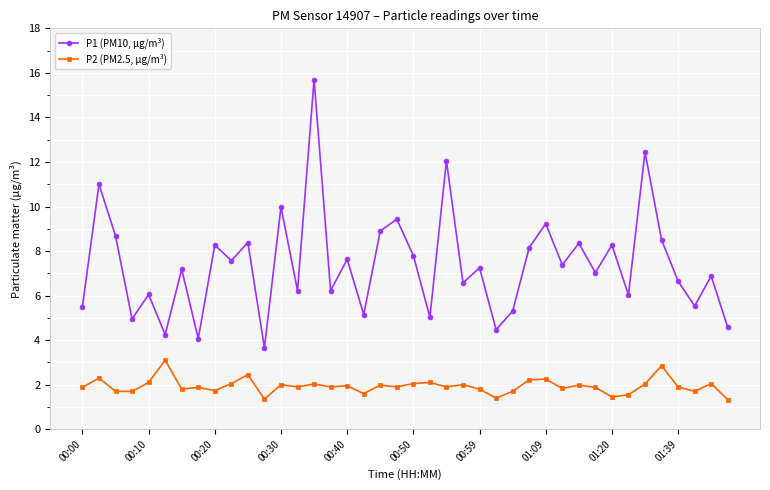

What is the maximum value for P1 (PM10, µg/m³)?

15.7